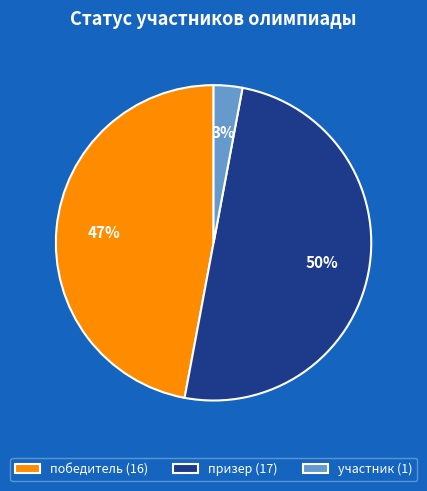

To the nearest percent, what percentage of the pie is победитель?

47%